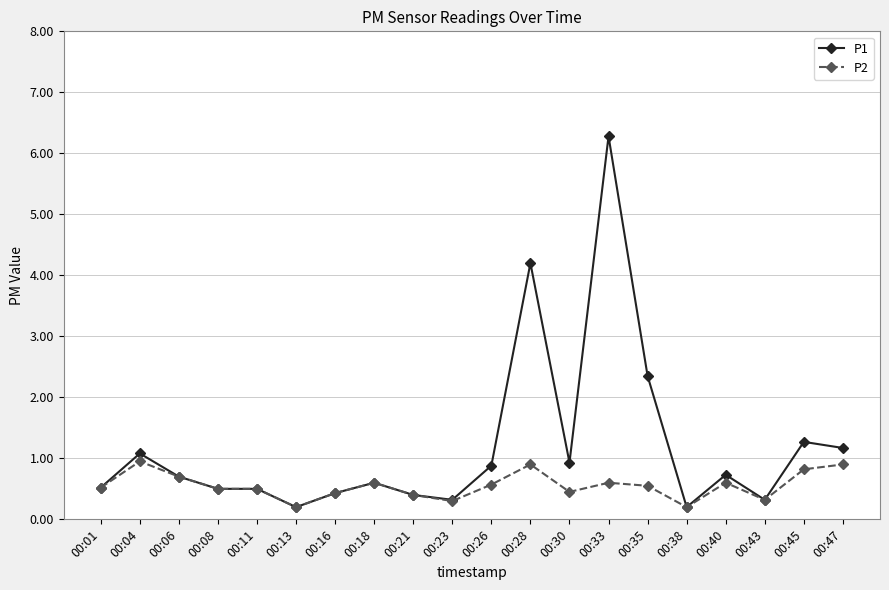

At which category does P1 reach its first local peak?

00:04